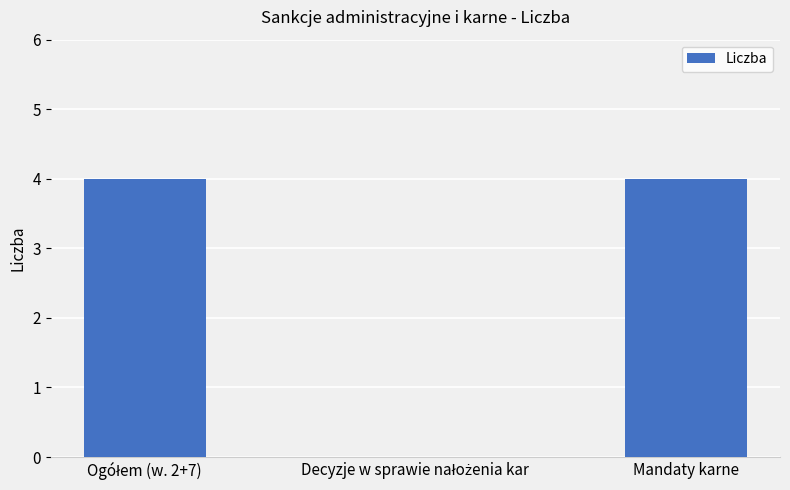

What is the approximate value at Mandaty karne?

4